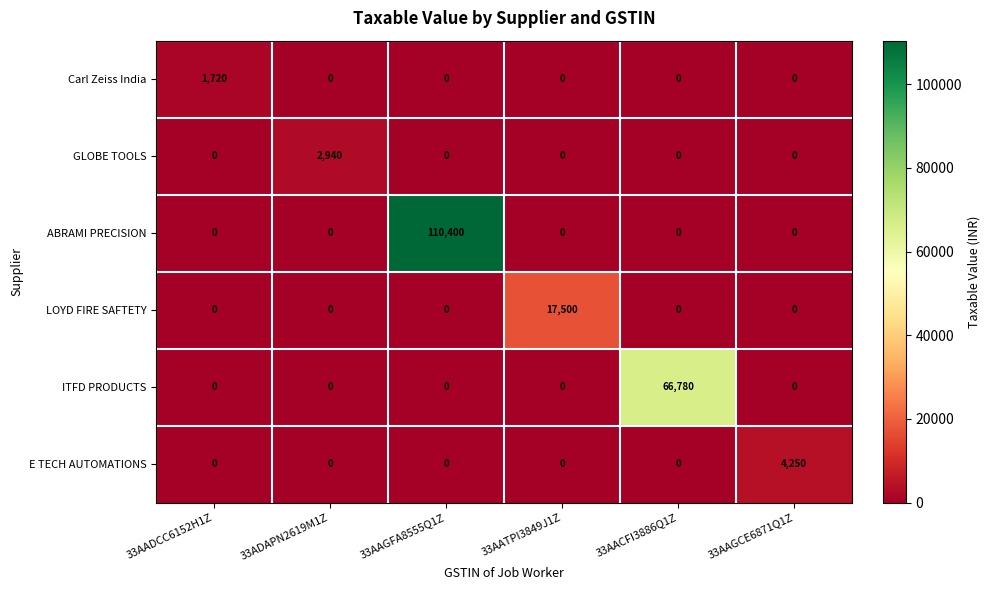

Between 33AADCC6152H1Z and 33AAGCE6871Q1Z, which series saw the biggest shift?

E TECH AUTOMATIONS